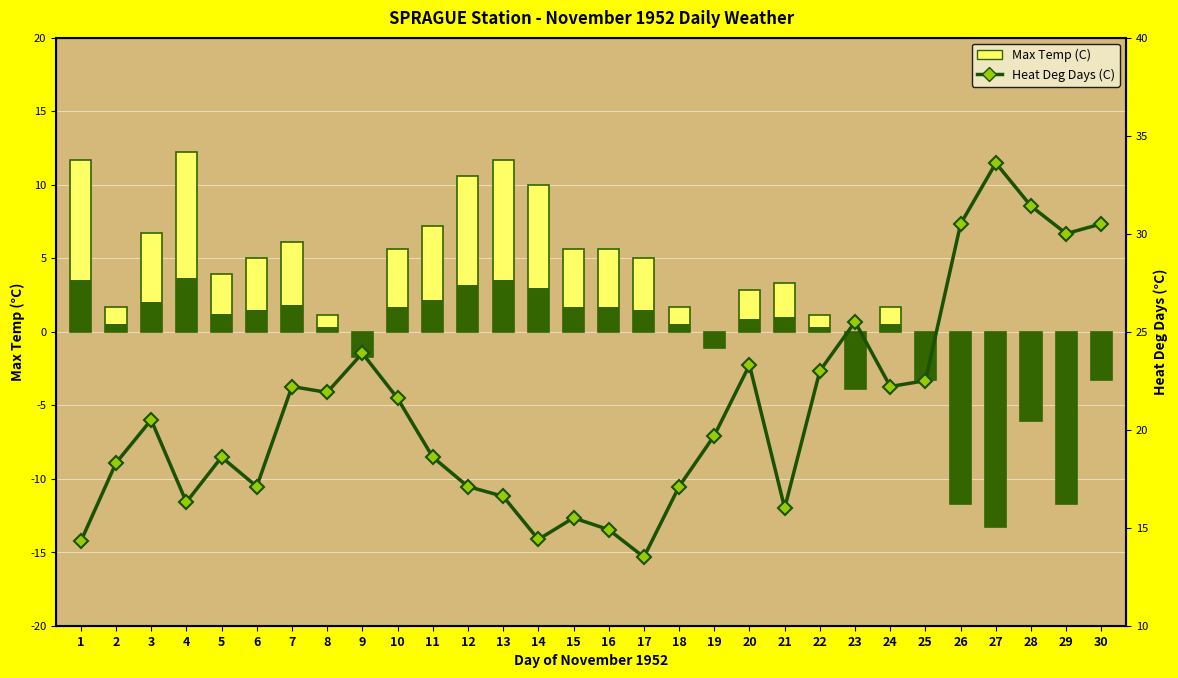

What is the highest value of the Heat Deg Days (C) series?

33.6